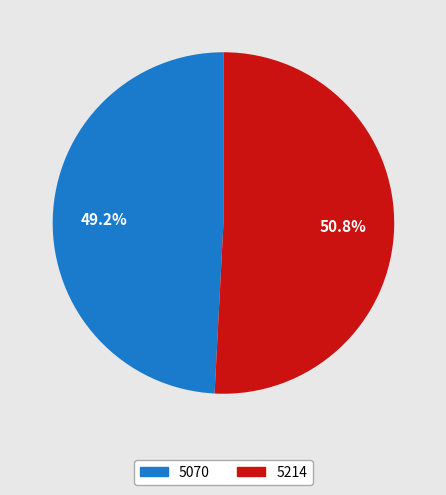

To the nearest percent, what is the combined percentage of 5070 and 5214?

100%